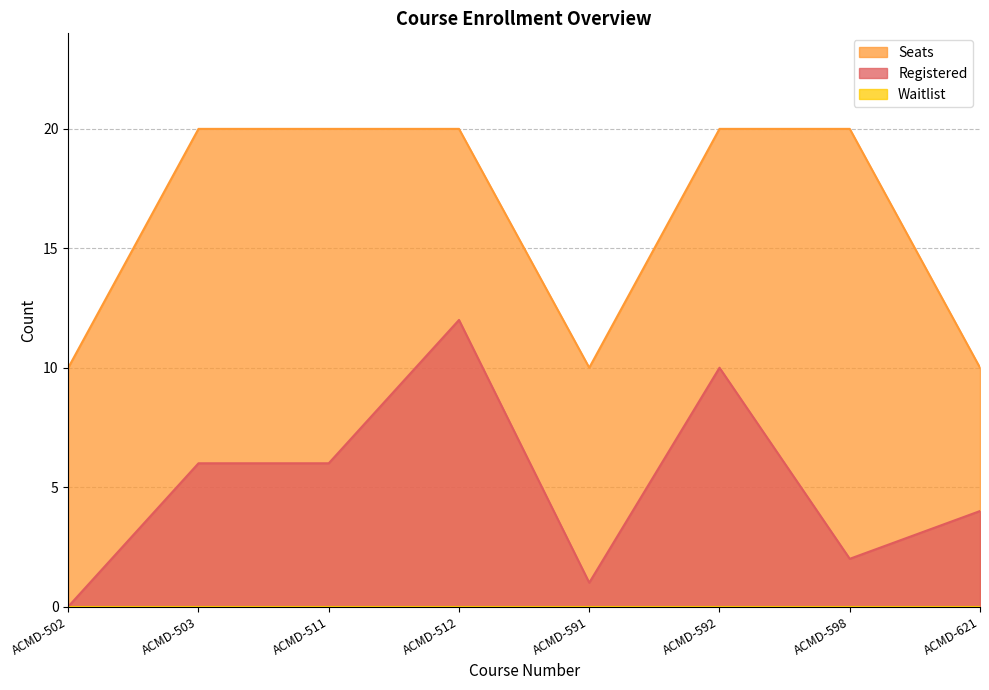

What is the maximum value shown in the chart?

20